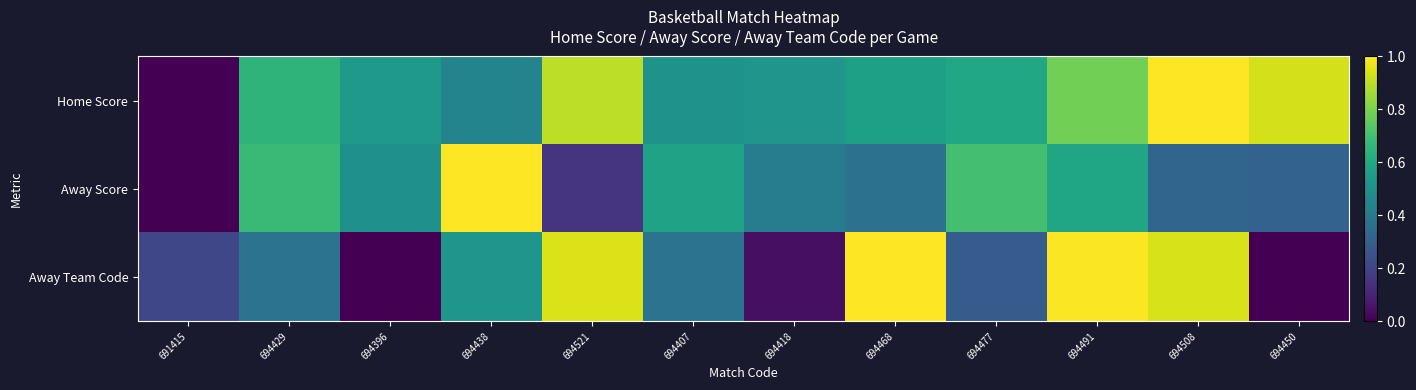

At which category does the chart reach its peak across all series?

694508